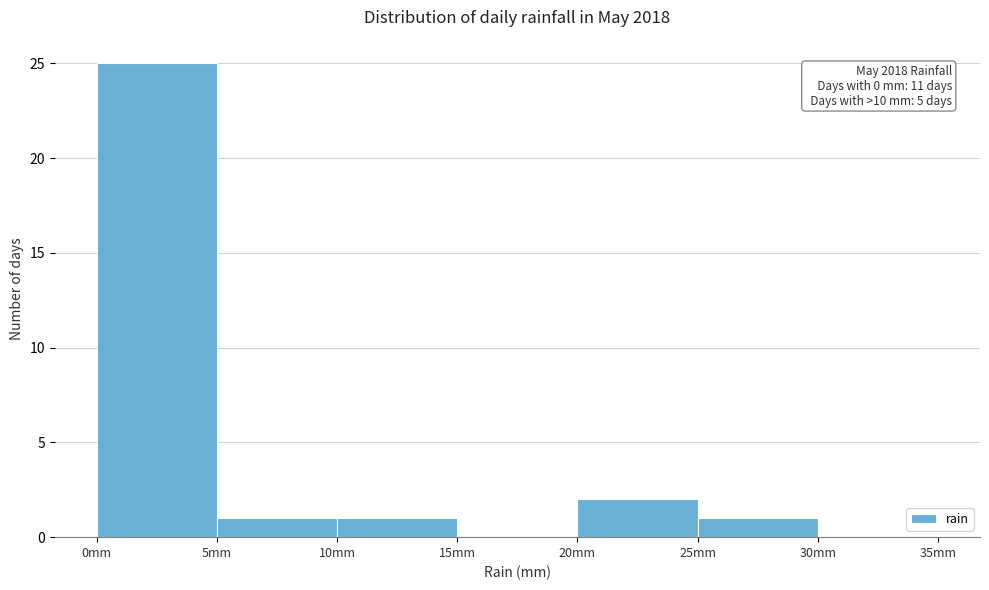

Which range on the x-axis has the tallest bar?

0 to 5